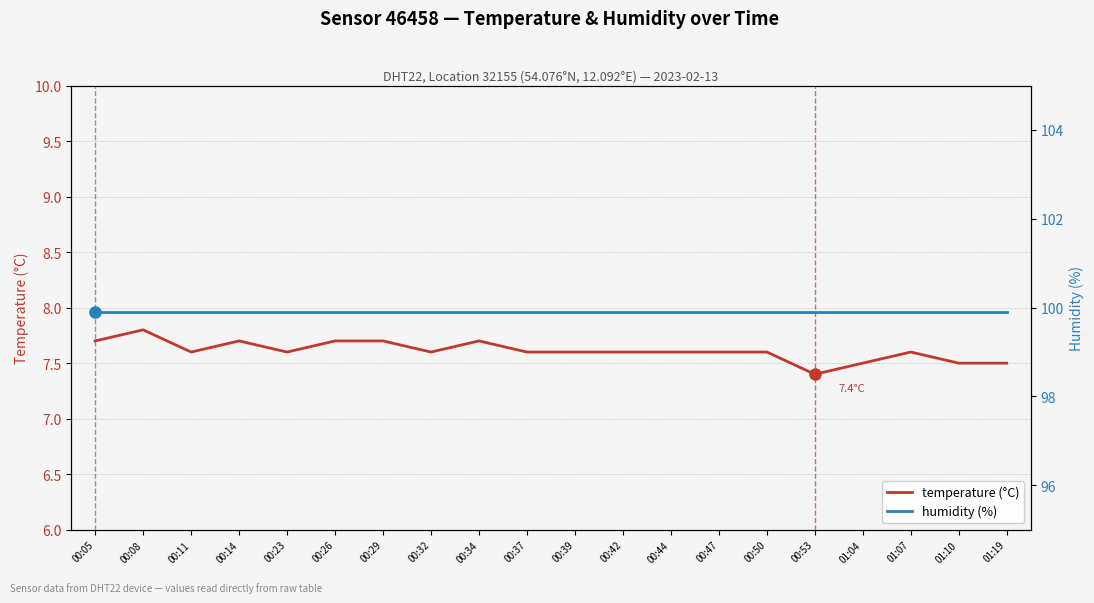

At which label is humidity (%) closest to 99?

00:05